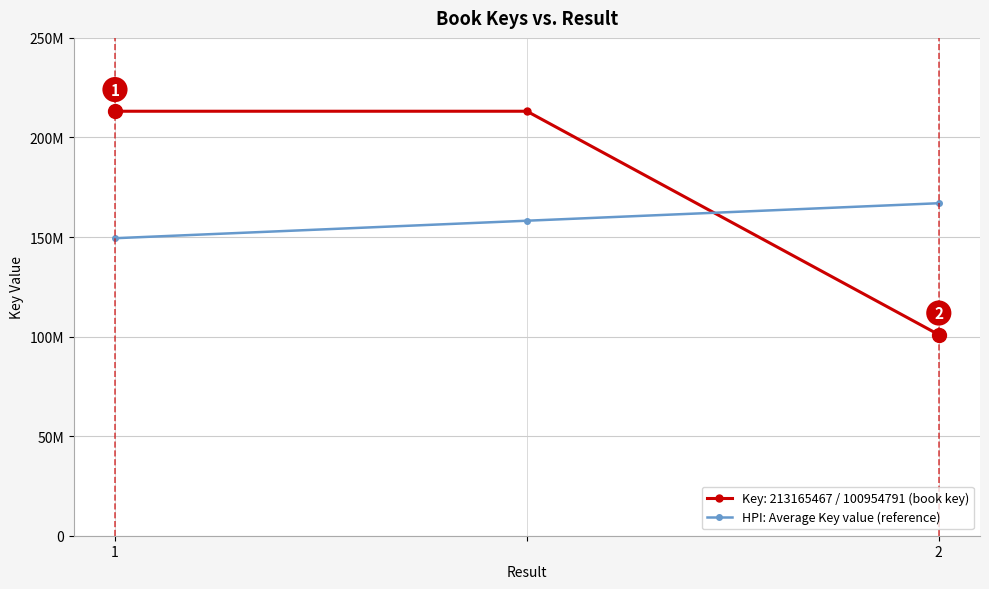

What are all the series names shown in the legend?

Key: 213165467 / 100954791 (book key), HPI: Average Key value (reference)